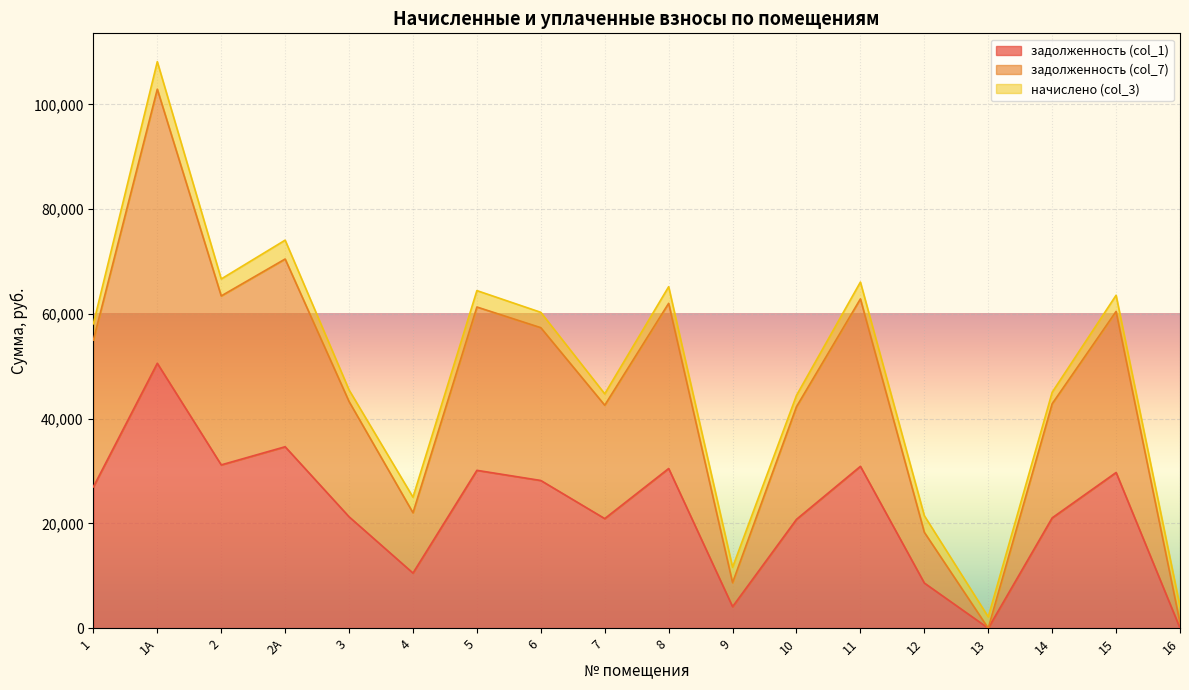

At which category does задолженность (col_7) reach its first local valley?

2